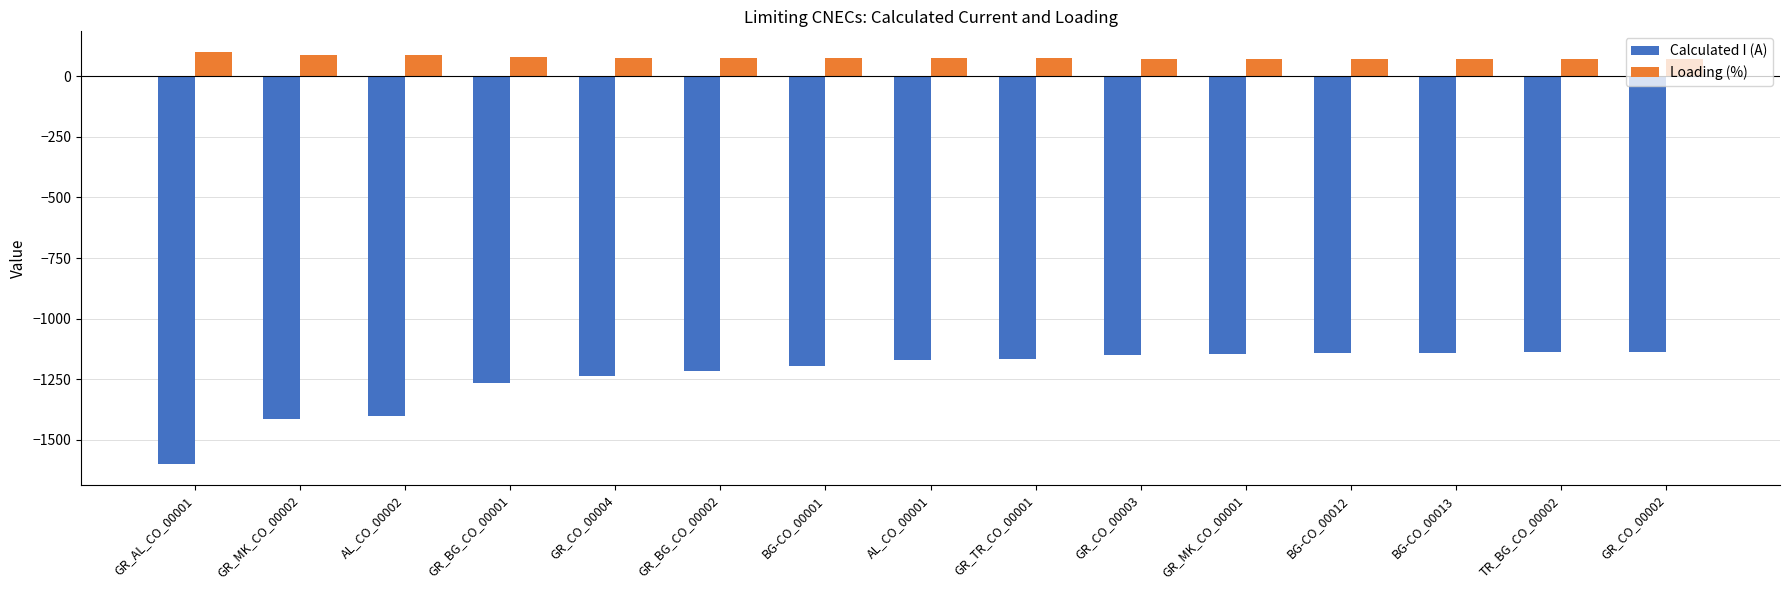

List the series in order of their peak value, highest first.

Loading (%), Calculated I (A)